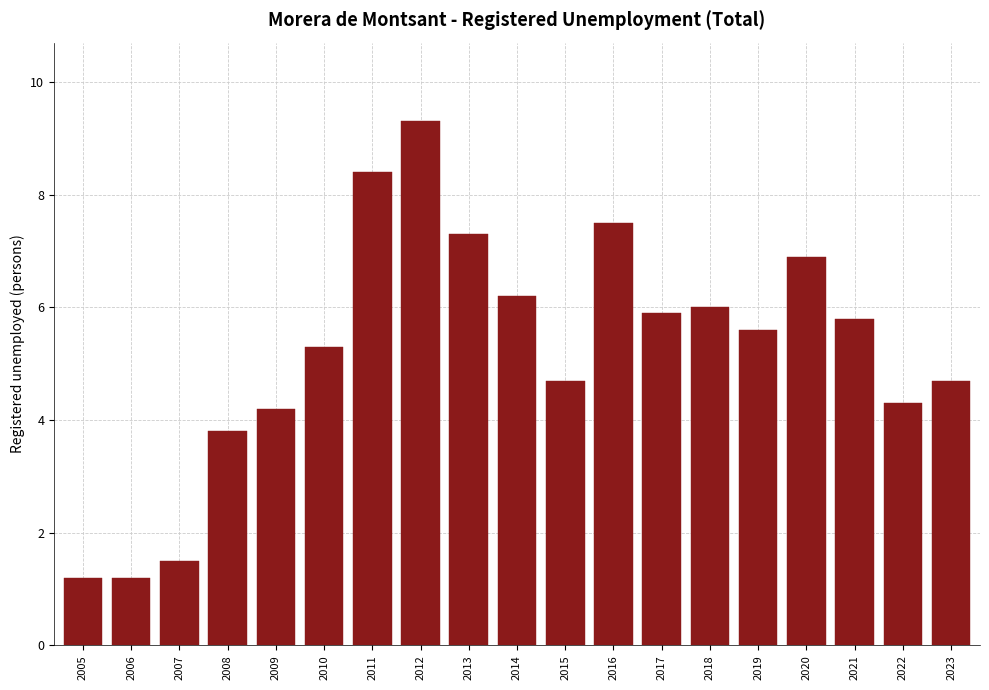

Reading left to right, what are all the values shown in this chart?

2005=1.2	2006=1.2	2007=1.5	2008=3.8	2009=4.2	2010=5.3	2011=8.4	2012=9.3	2013=7.3	2014=6.2	2015=4.7	2016=7.5	2017=5.9	2018=6.0	2019=5.6	2020=6.9	2021=5.8	2022=4.3	2023=4.7